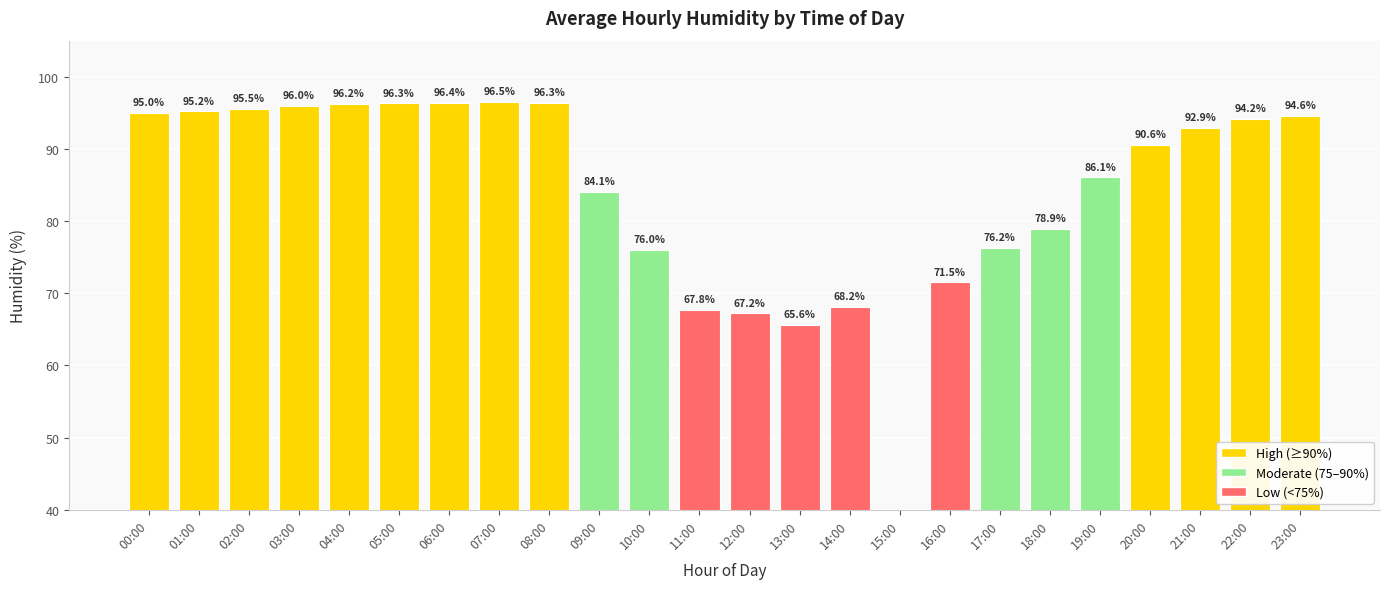

What is the sum of the values at 16:00 and 22:00?

165.7